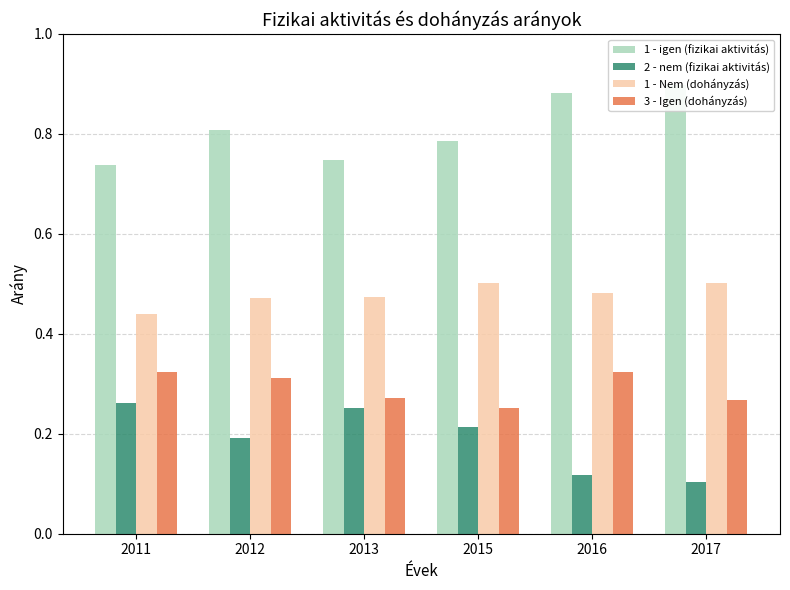

Between 2013 and 2016, which is larger?

2016